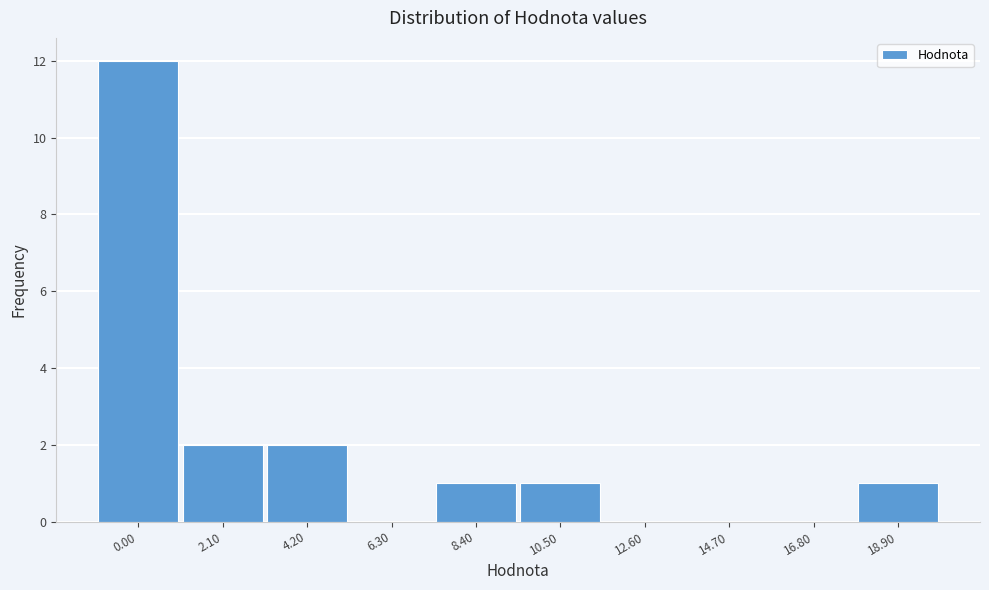

Reading left to right, transcribe all the data shown in this chart.

0.00=12	2.10=2	4.20=2	6.30=0	8.40=1	10.50=1	12.60=0	14.70=0	16.80=0	18.90=1